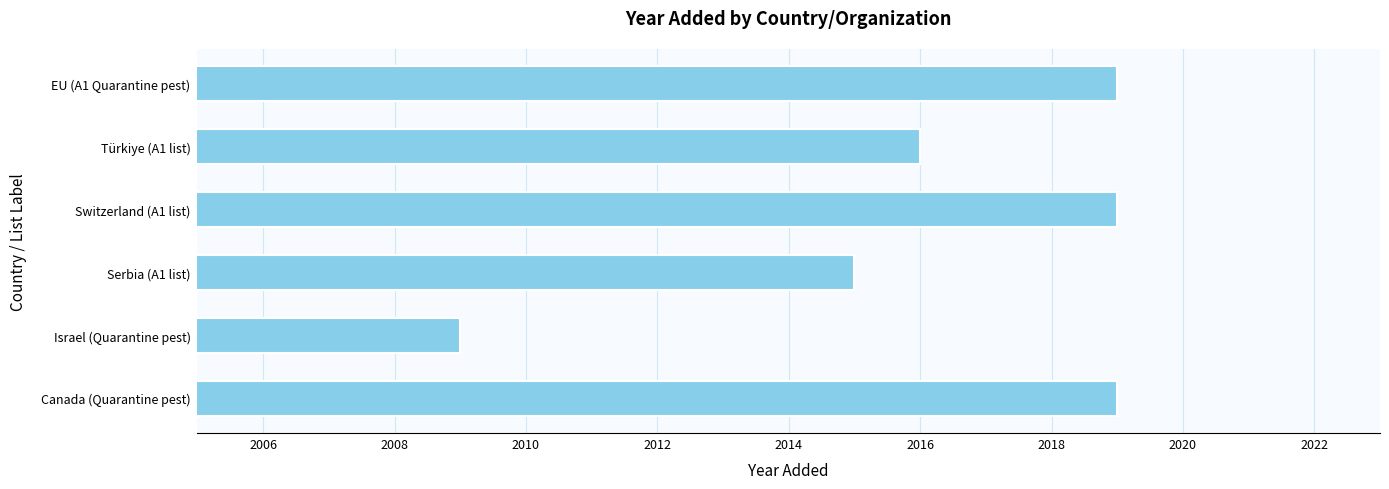

Which label corresponds to the smallest value in the chart?

Israel (Quarantine pest)